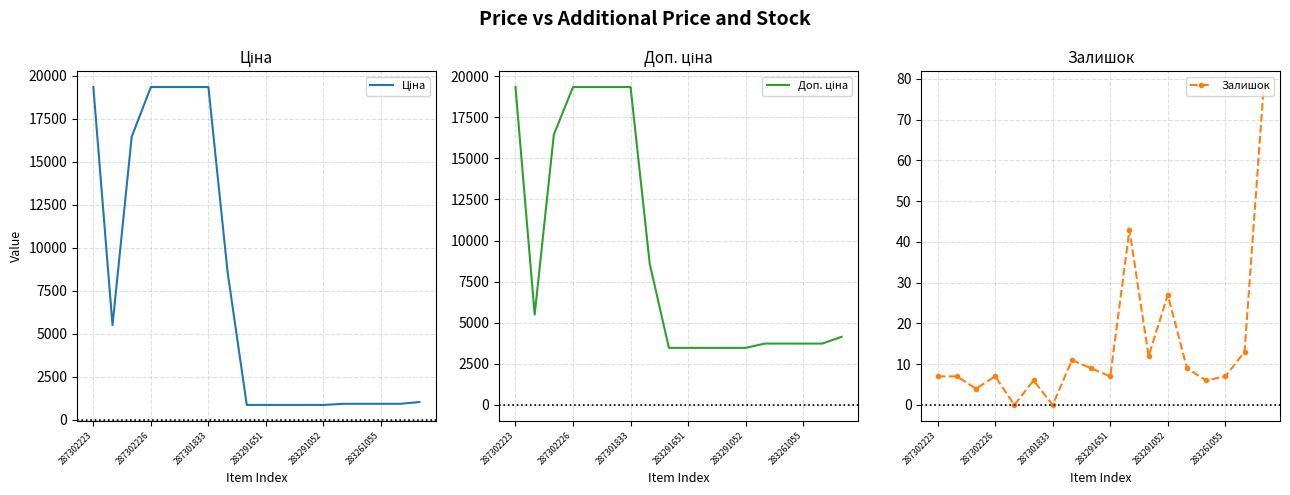

True or false: Доп. ціна and Ціна intersect in this chart.

False